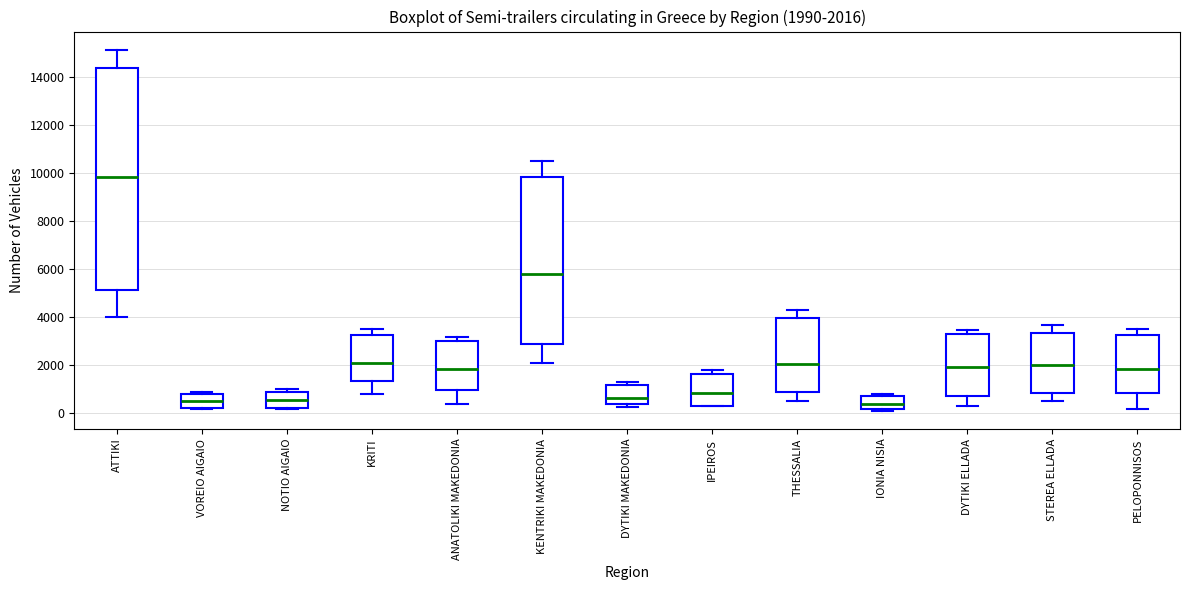

Which box is the tallest, from its lower edge to its upper edge?

ATTIKI